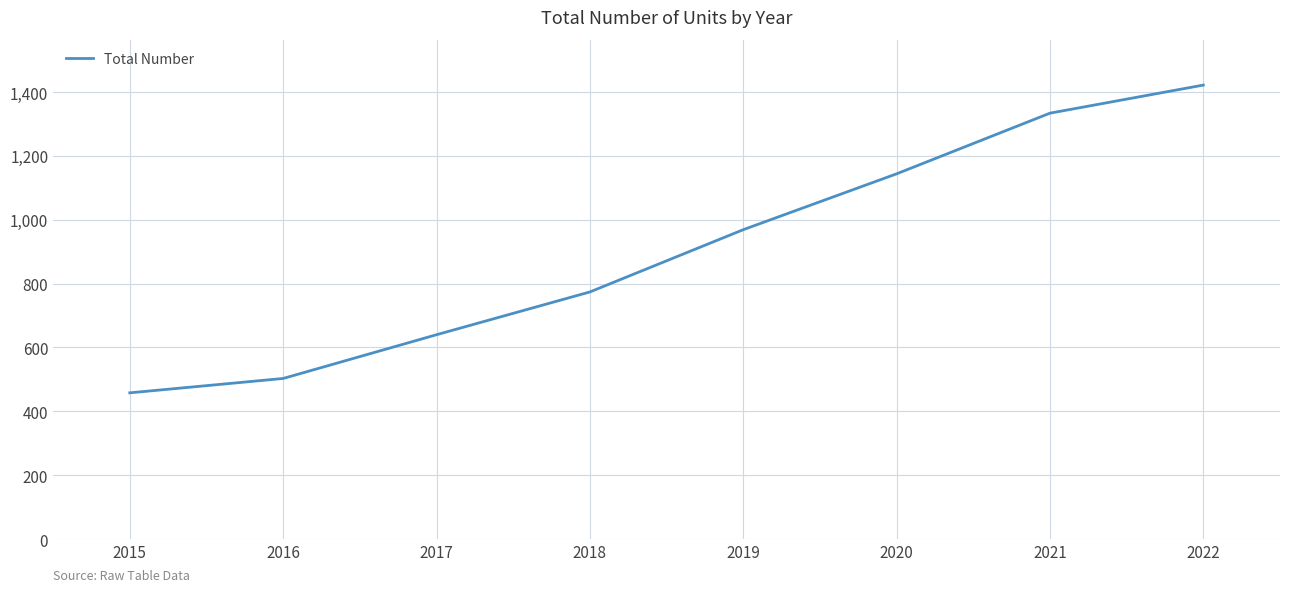

What is the difference between the values at 2021 and 2019?

365